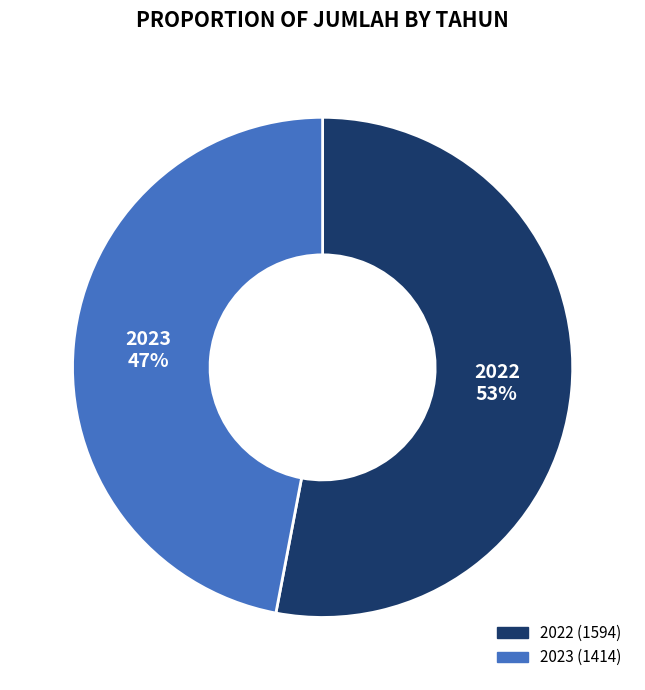

Is 2023 the majority of the pie?

No